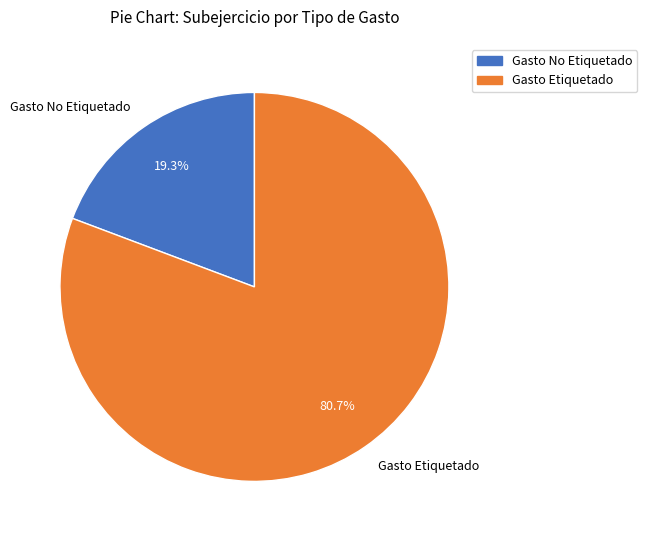

Count the number of slices in the pie.

2